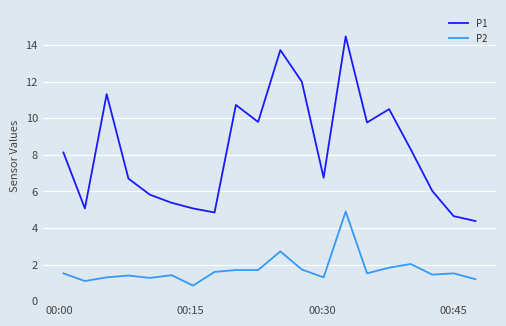

True or false: P2 and P1 cross at least once.

False